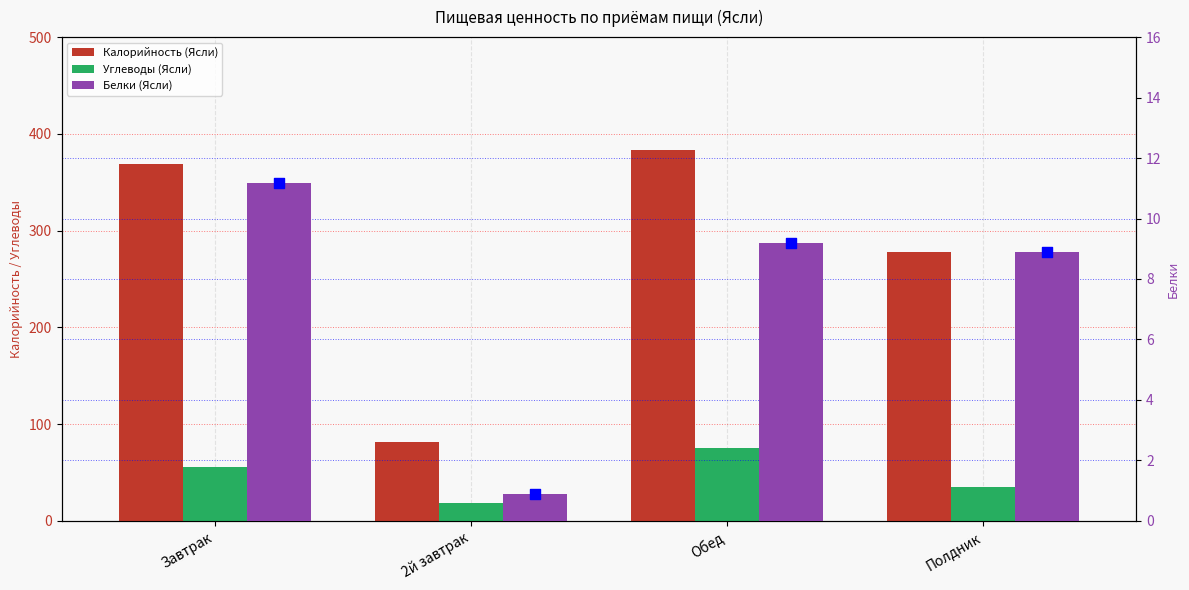

At how many categories does at least one series exceed 99?

3